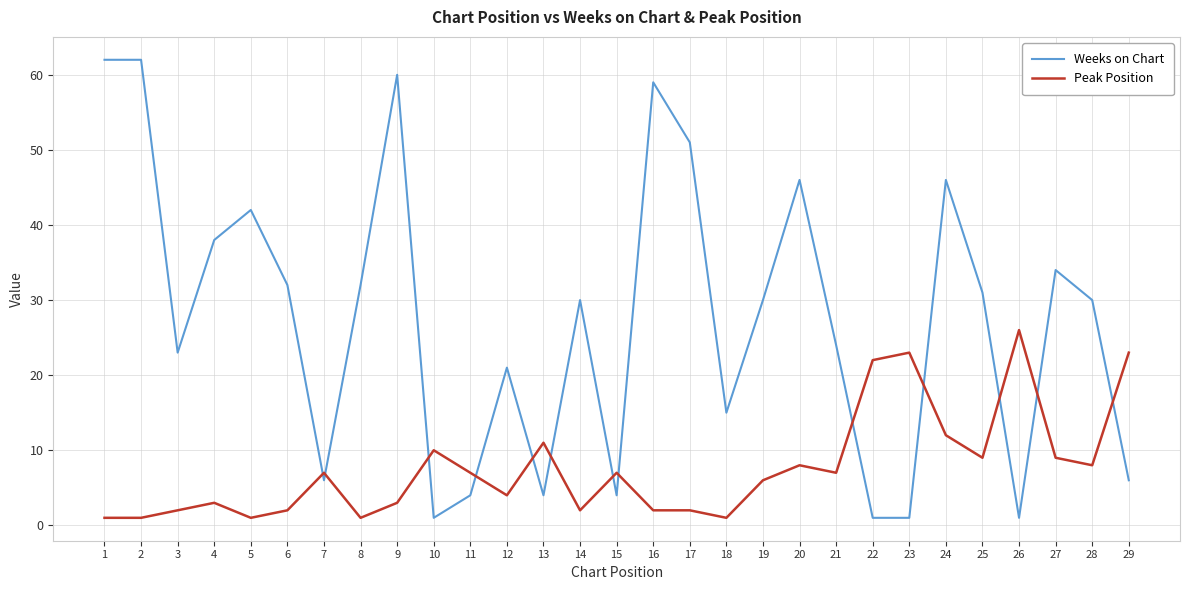

What is the total value across all series at 9?

63